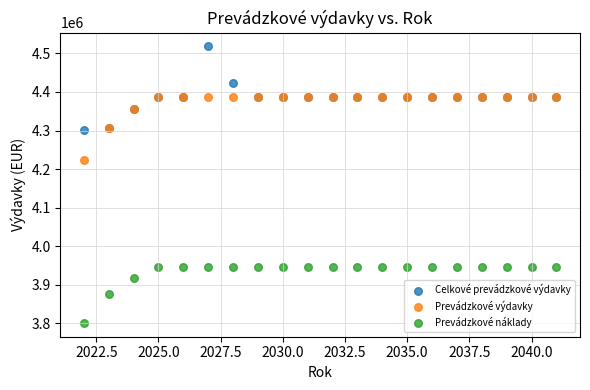

Across all series, what Y value is closest to 4159634?

4223806.0